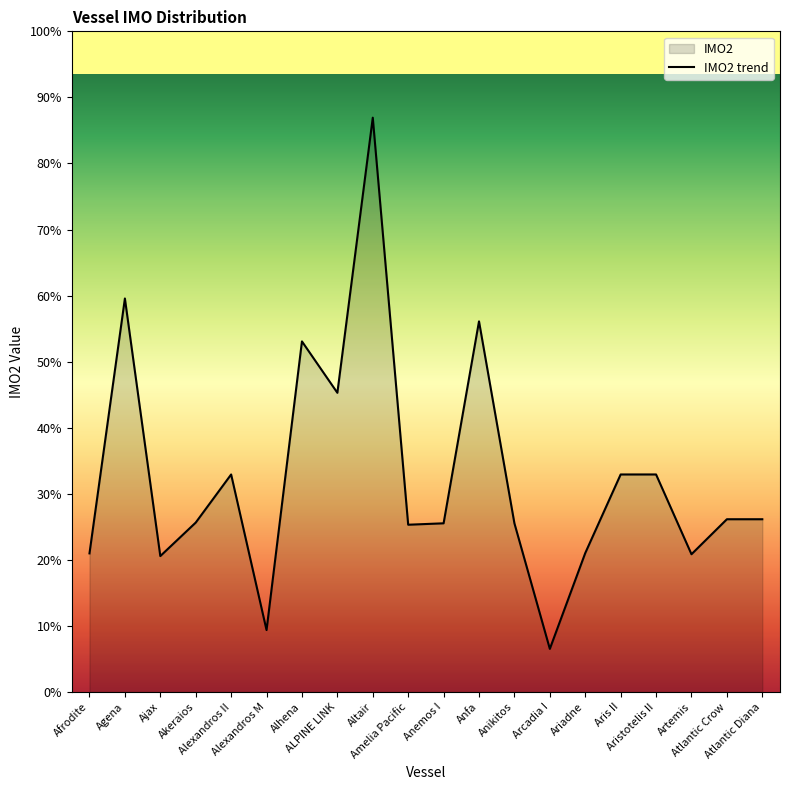

Does the chart display data point markers on the line(s)?

No